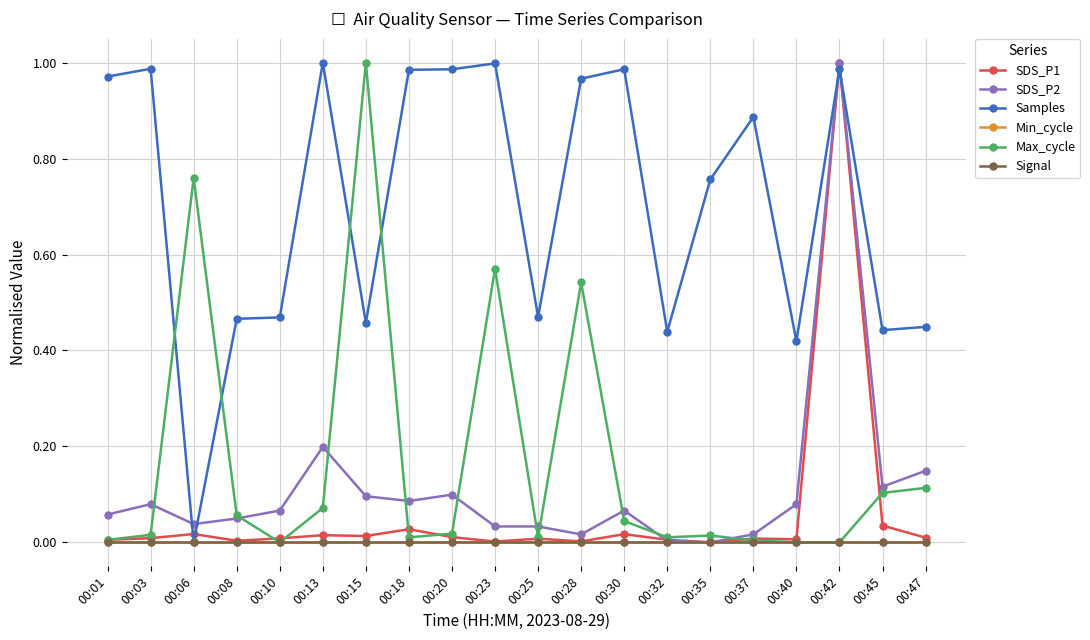

Is this an area chart (filled region under the line)?

No